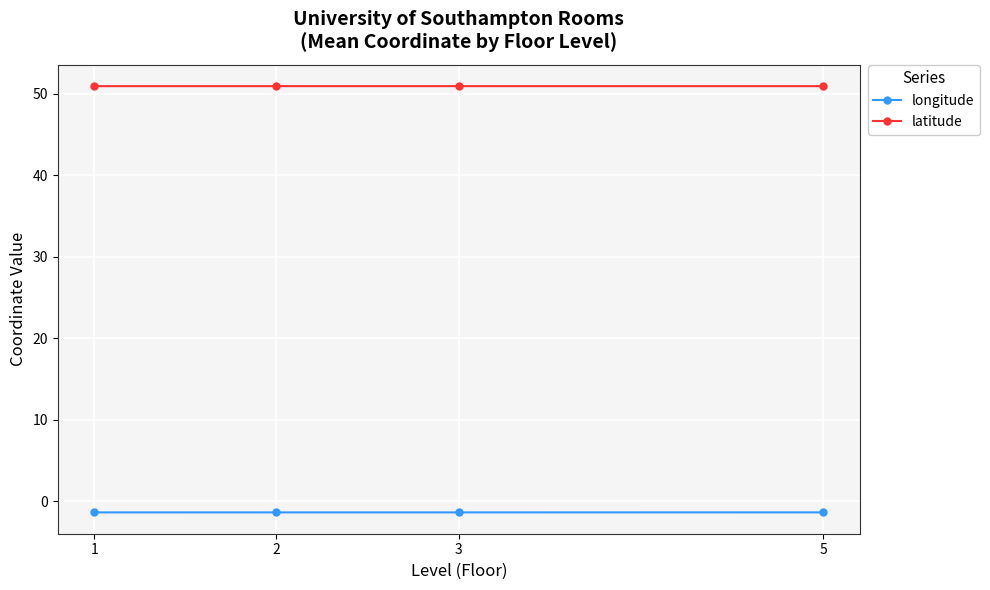

Reading right to left, what are all the values shown in this chart?

longitude: 5=-1.4	3=-1.4	2=-1.4	1=-1.4
latitude: 5=50.9	3=50.9	2=50.9	1=50.9